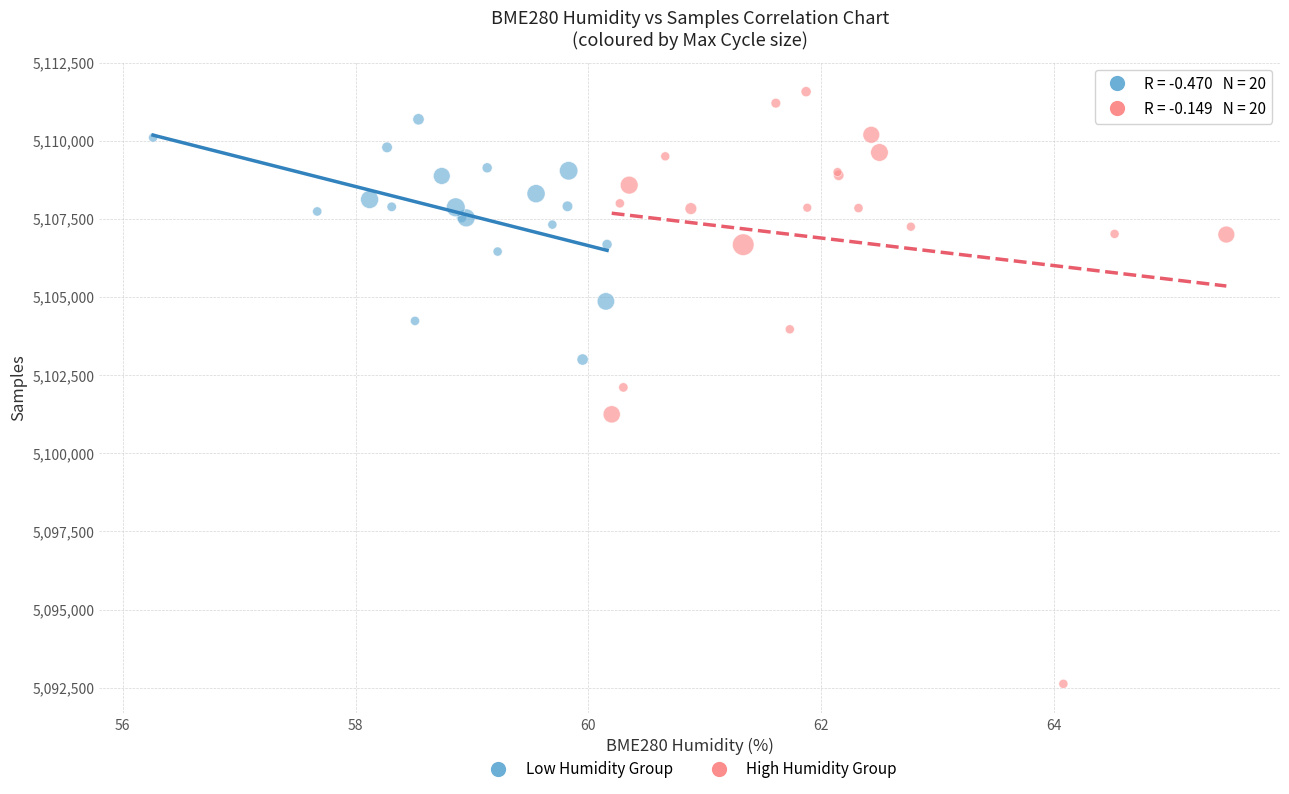

Which series reaches the minimum Y coordinate?

High Humidity Group